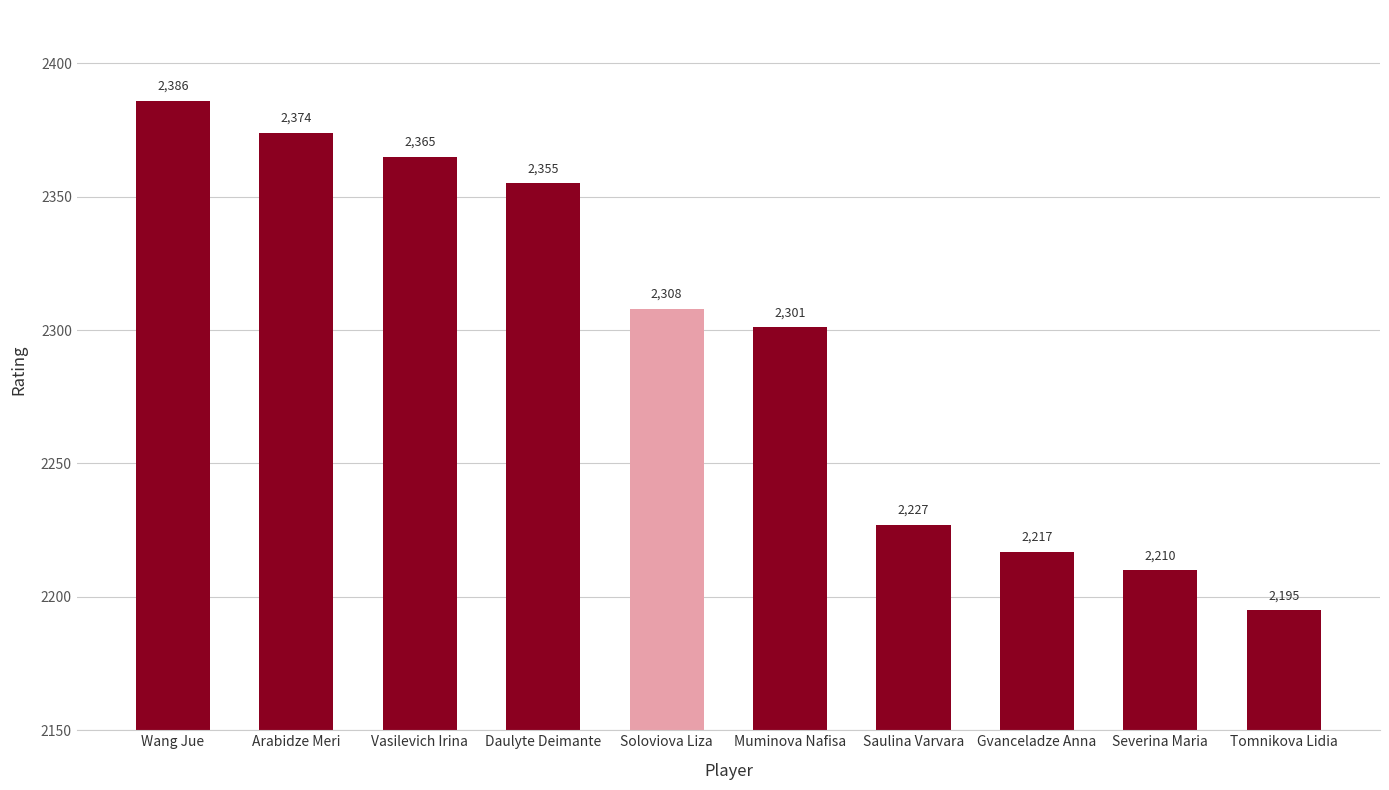

List the labels in order of value, smallest first.

Tomnikova Lidia, Severina Maria, Gvanceladze Anna, Saulina Varvara, Muminova Nafisa, Soloviova Liza, Daulyte Deimante, Vasilevich Irina, Arabidze Meri, Wang Jue